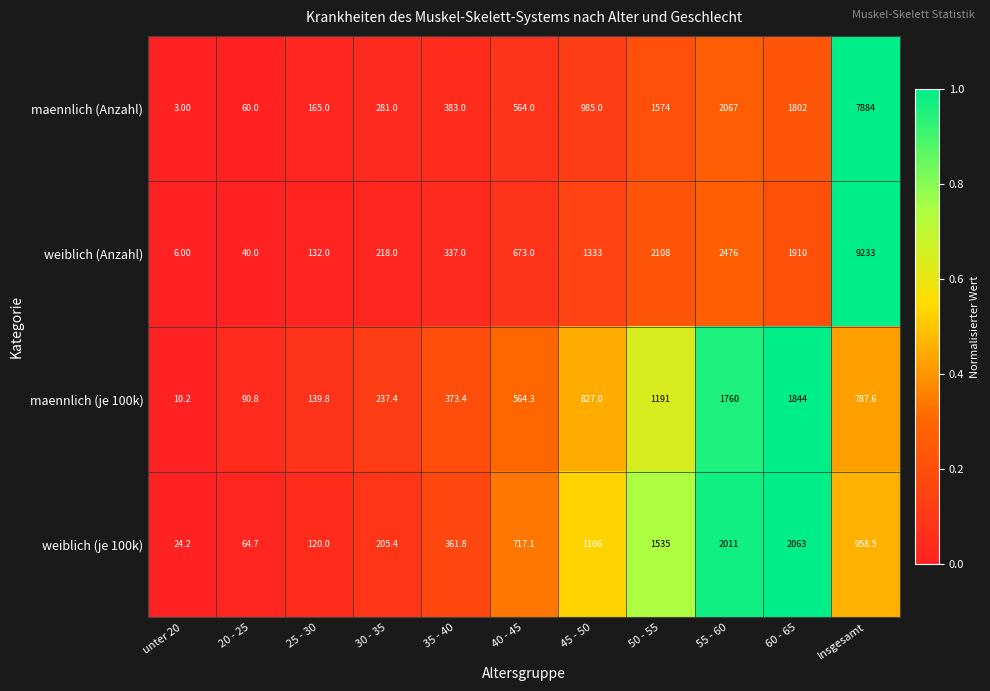

Which series changed the most between 35 - 40 and 45 - 50?

weiblich (Anzahl)